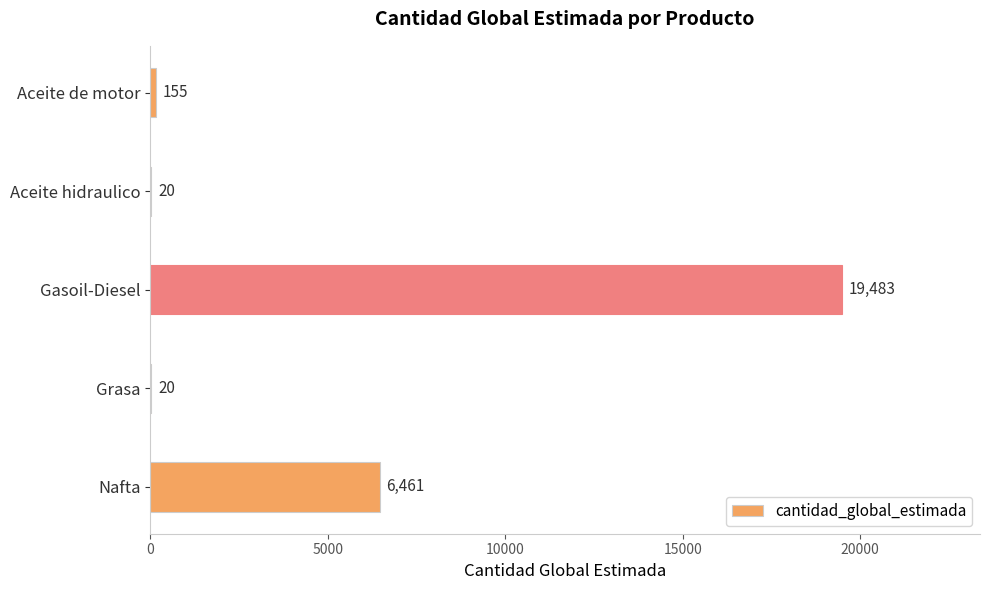

What is the maximum value shown in the chart?

19483